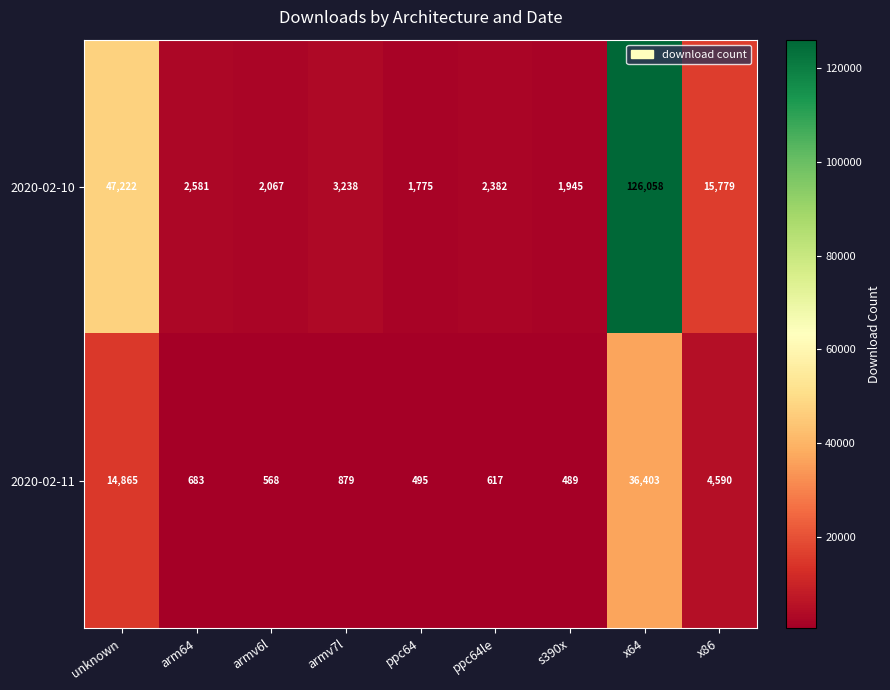

The 2020-02-10 series shows 47222 at unknown. True or false?

True